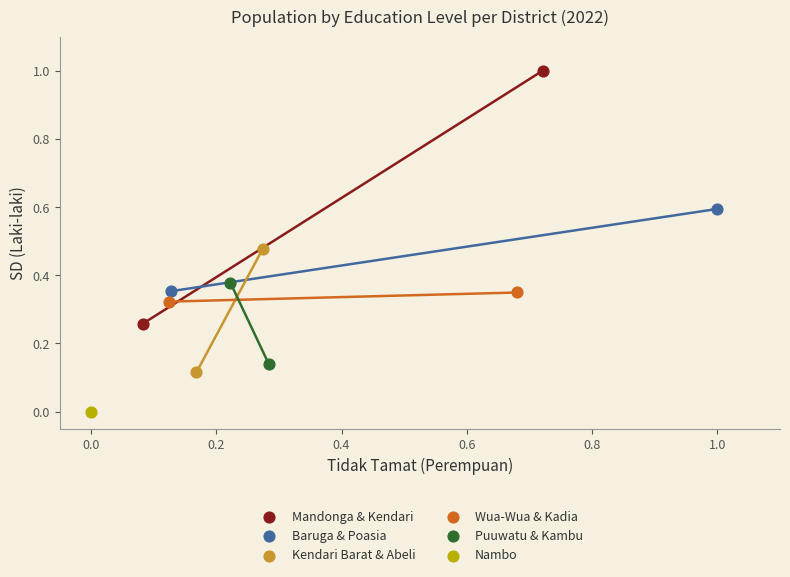

What are all the series names shown in the legend?

Mandonga & Kendari, Baruga & Poasia, Kendari Barat & Abeli, Wua-Wua & Kadia, Puuwatu & Kambu, Nambo